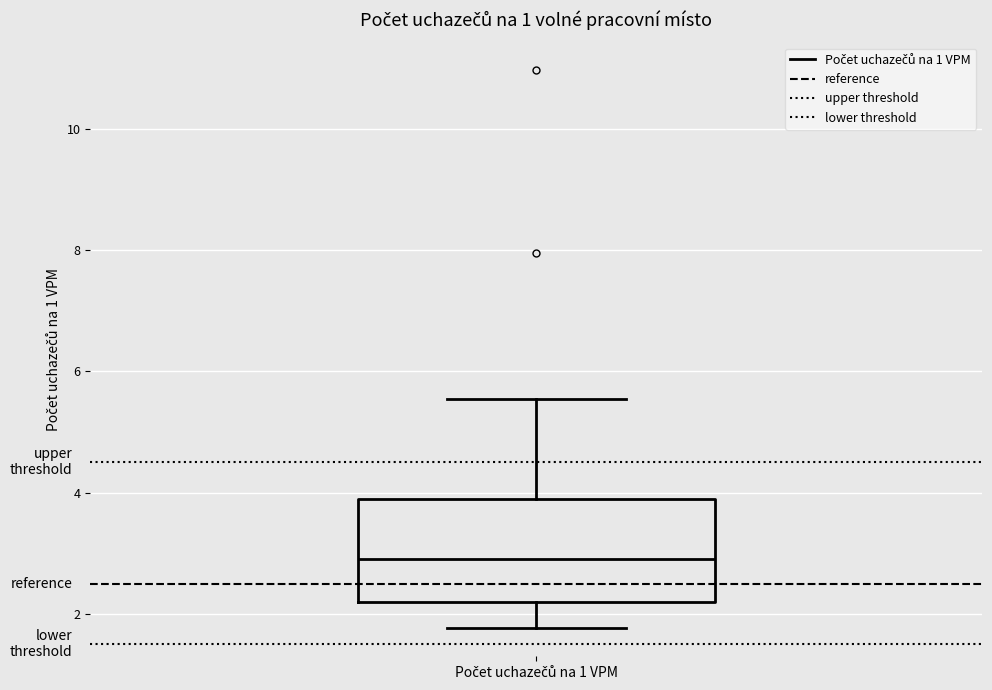

Read this box plot against the y-axis: the position of the median line, the range covered by the box, and the ends of both whiskers. The values are not printed on the chart, so give them approximately, as read against the axis.

median 3.0, box 2.2 to 3.8, whiskers 1.8 to 5.6